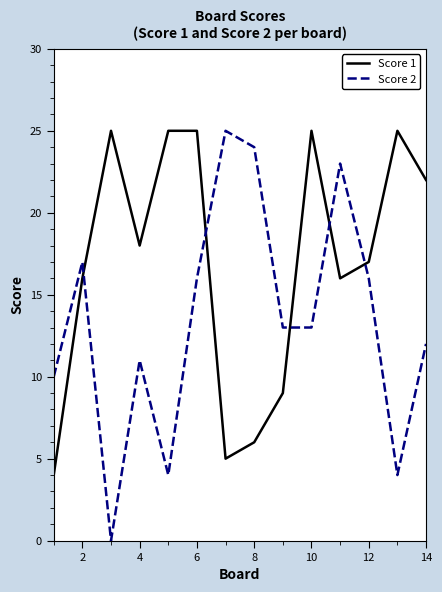

Rank the series by their average value, from lowest to highest.

Score 2, Score 1